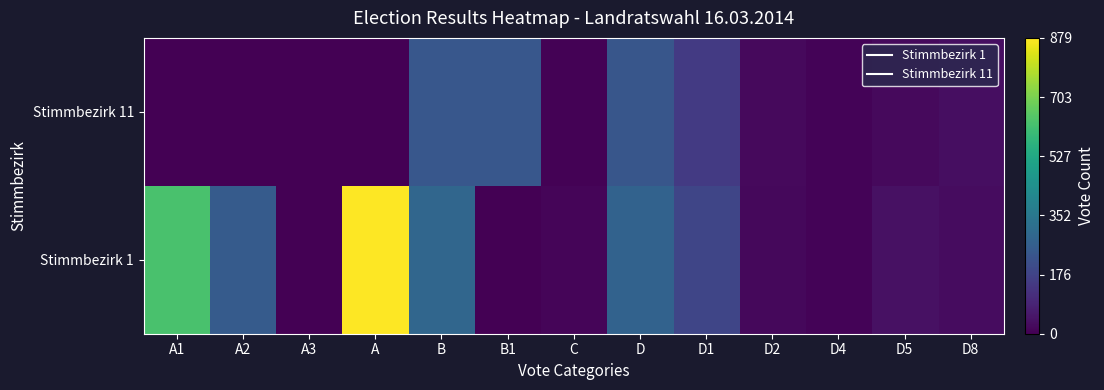

Rank the series by their average value, from highest to lowest.

Stimmbezirk 1, Stimmbezirk 11